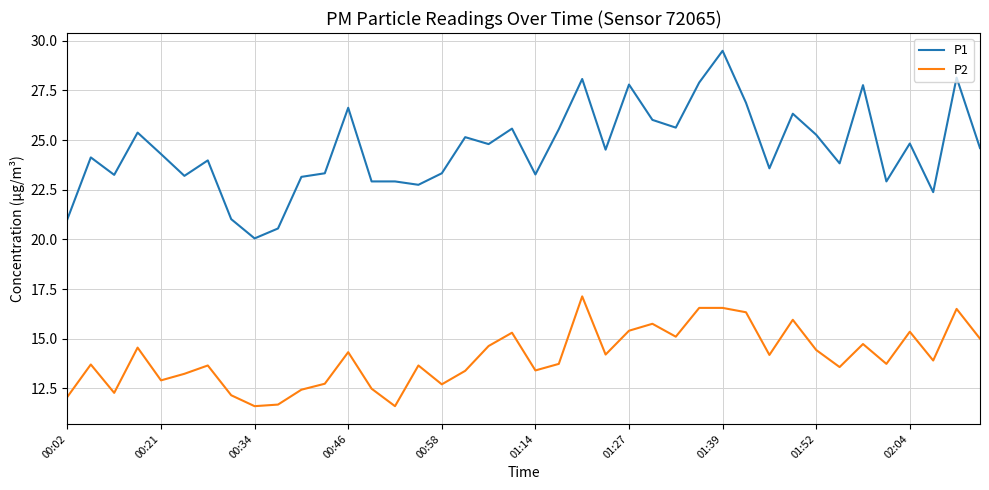

Which series has the widest spread of values?

P1